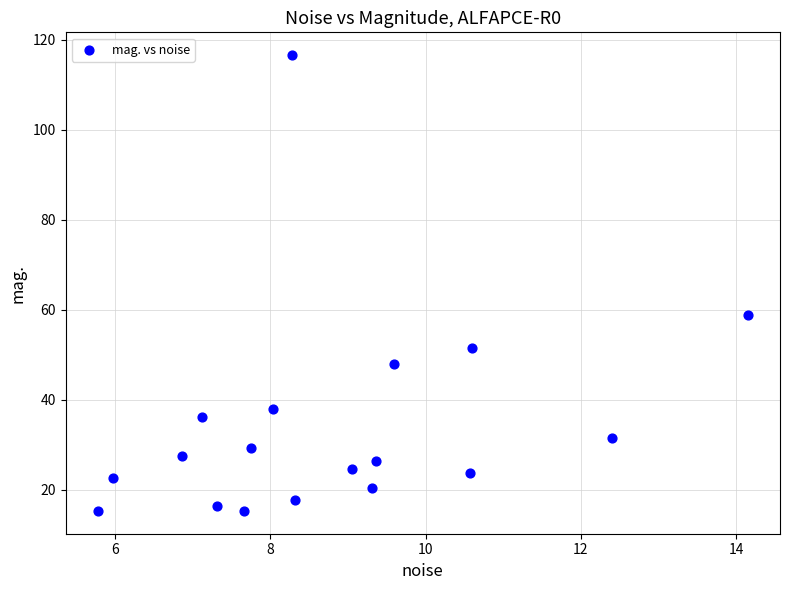

What Y value in the scatter plot is closest to 65?

58.8